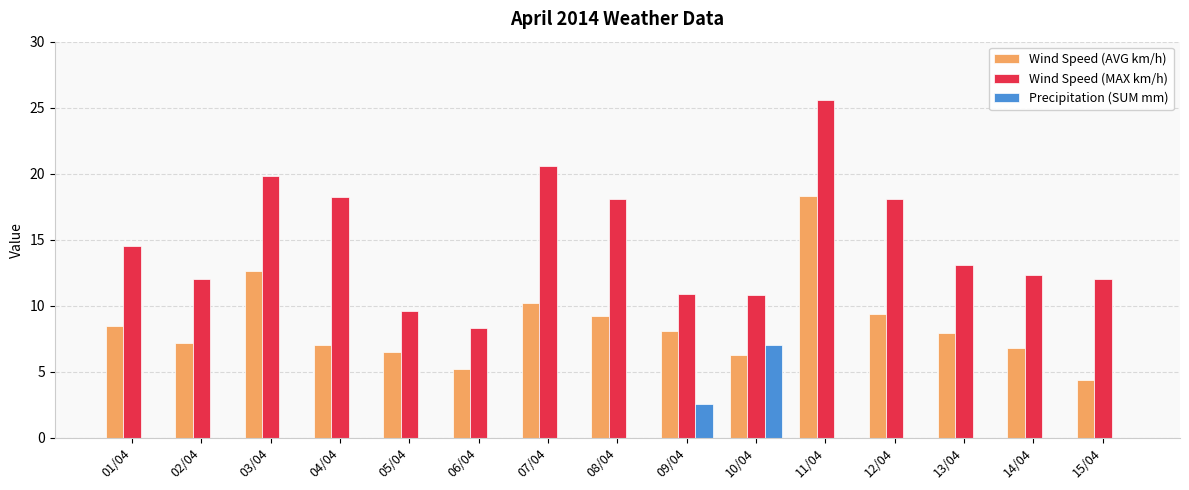

At which category is the sum across all series the highest?

11/04